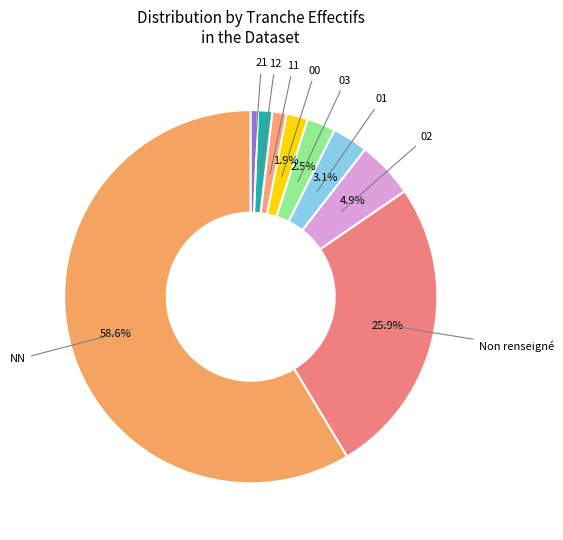

Is there any slice that represents more than half of the pie?

Yes